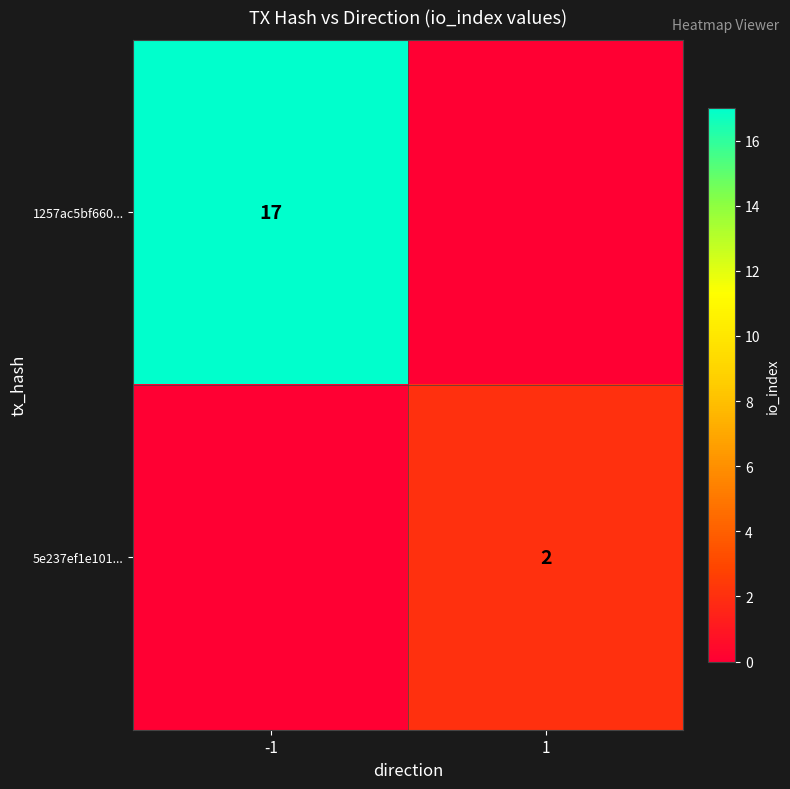

Between -1 and 1, which is larger?

-1